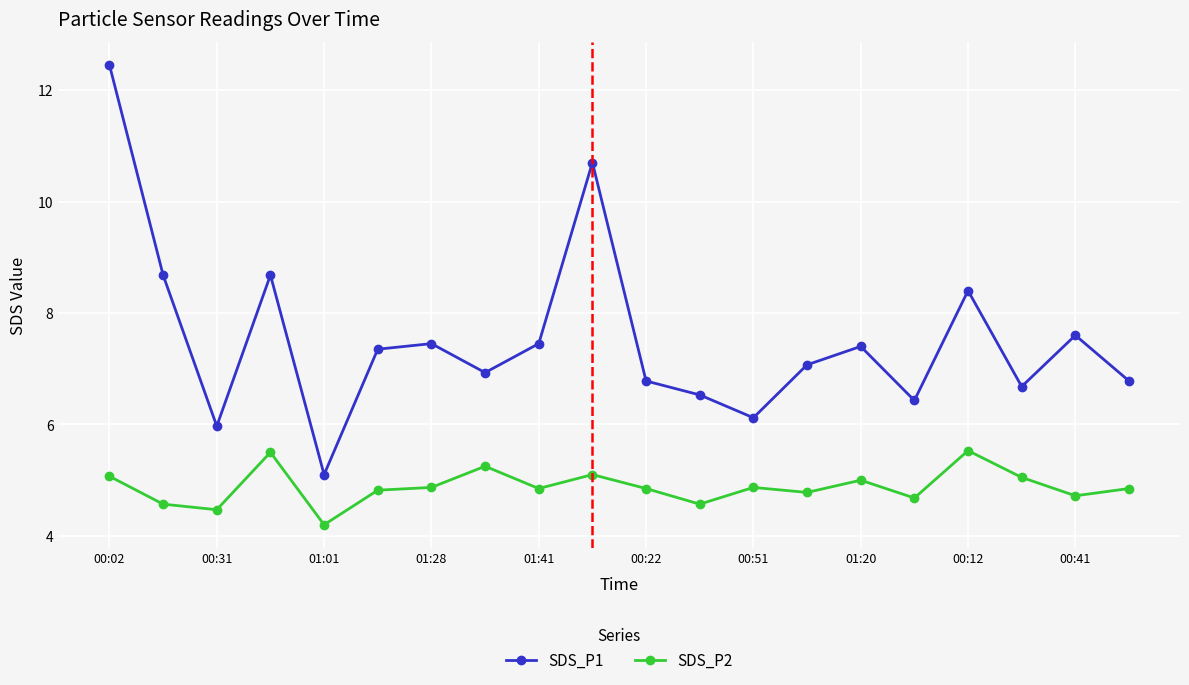

What is the difference between the maximum and second lowest values in the SDS_P2 series?

1.1